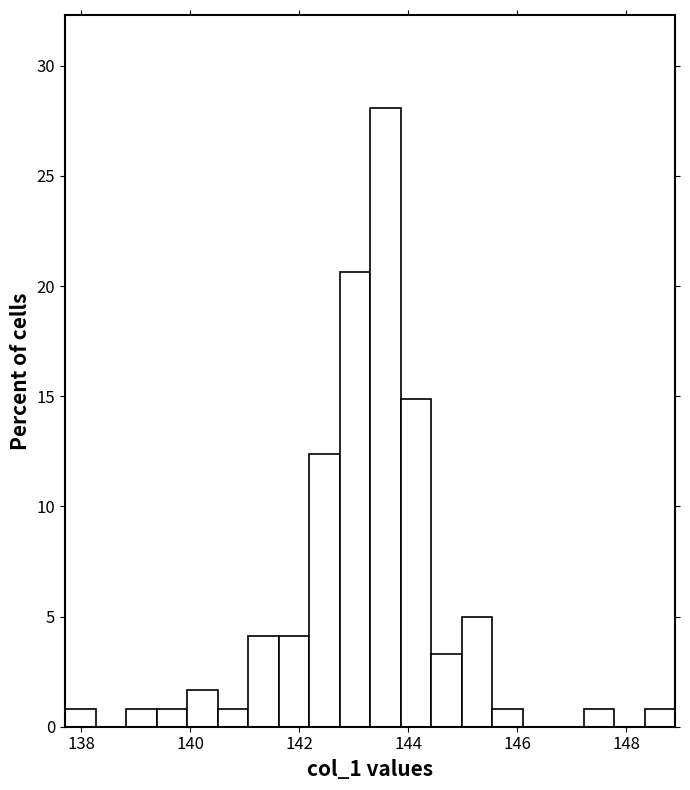

Around what value on the x-axis is the tallest bar? Give the approximate position of its centre, as read against the axis.

143.6